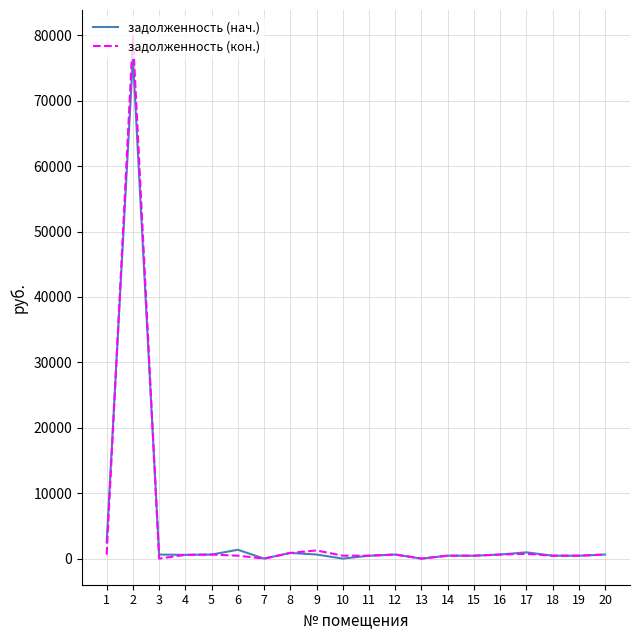

What is the difference between the задолженность (нач.) values at 8 and 9?

241.0